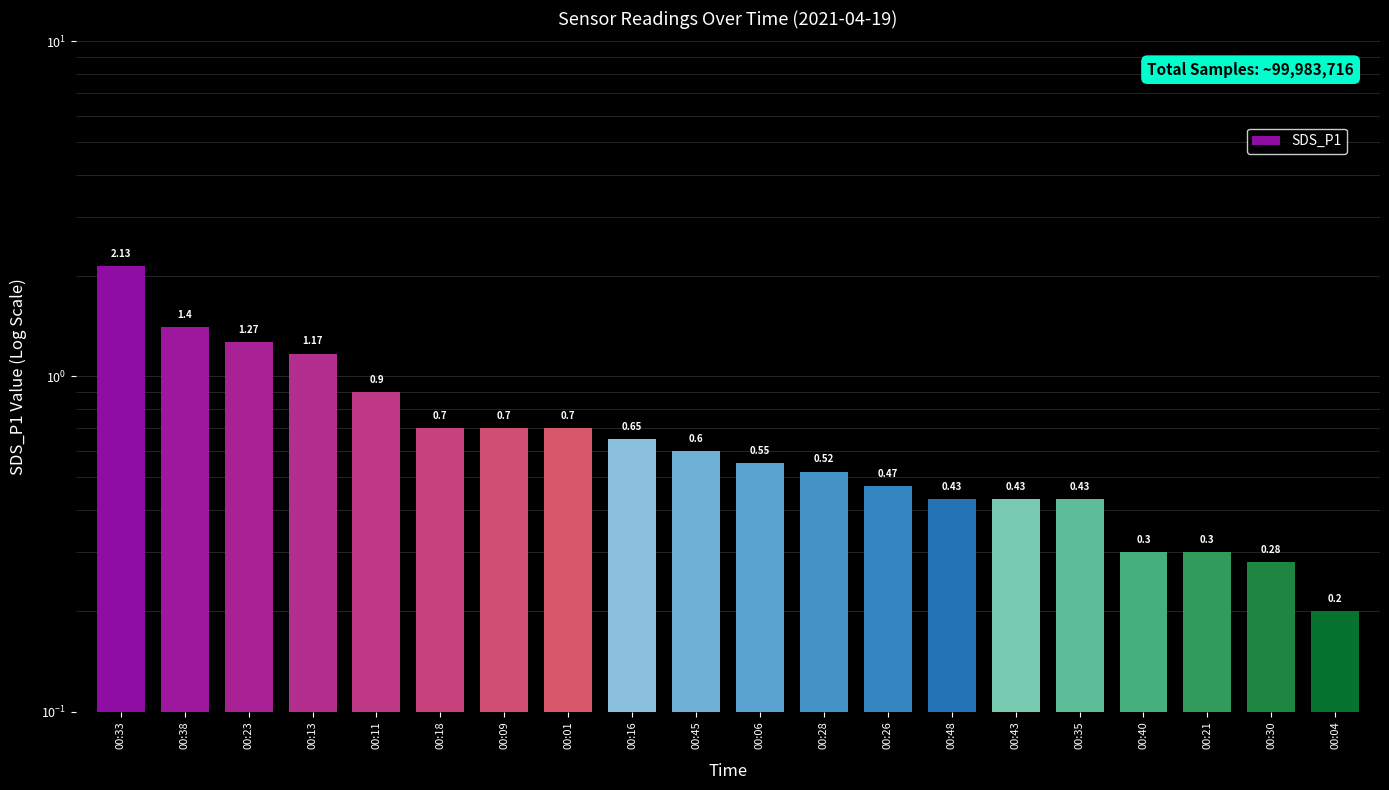

Rank the categories by value from highest to lowest.

00:33, 00:38, 00:23, 00:13, 00:11, 00:18, 00:09, 00:01, 00:16, 00:45, 00:06, 00:28, 00:26, 00:48, 00:43, 00:35, 00:40, 00:21, 00:30, 00:04